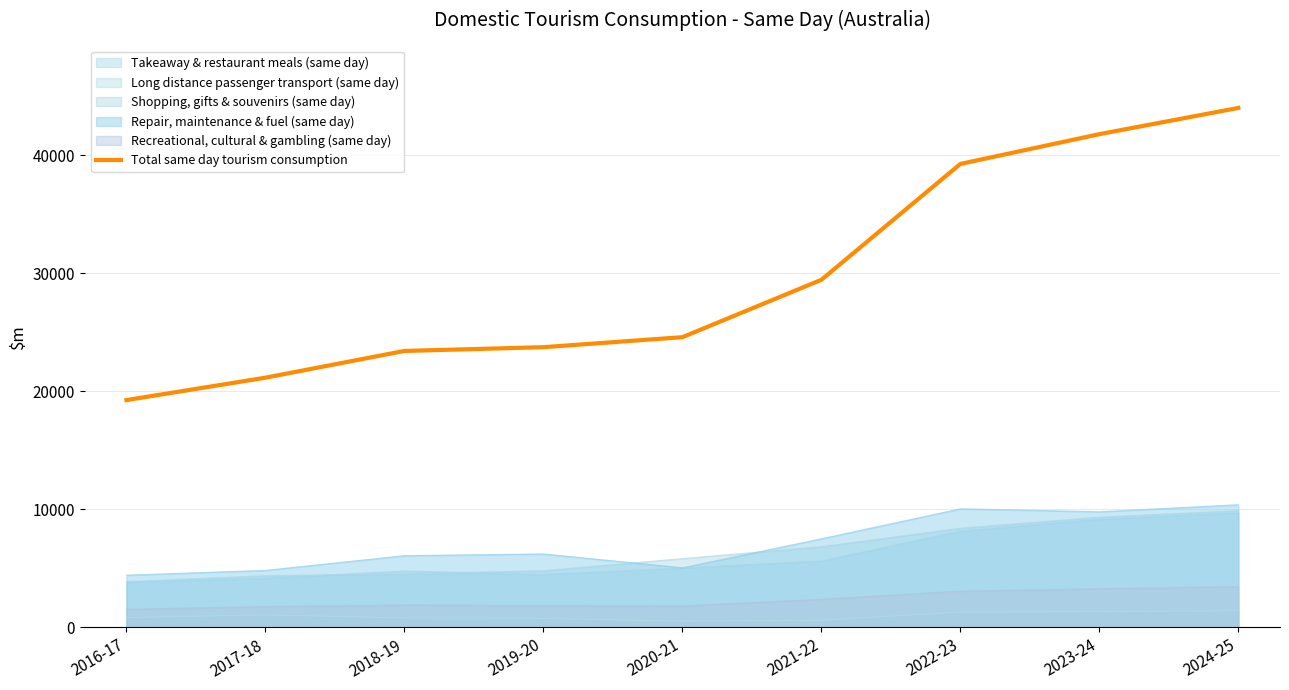

The value at 2016-17 is 19259. True or false?

True